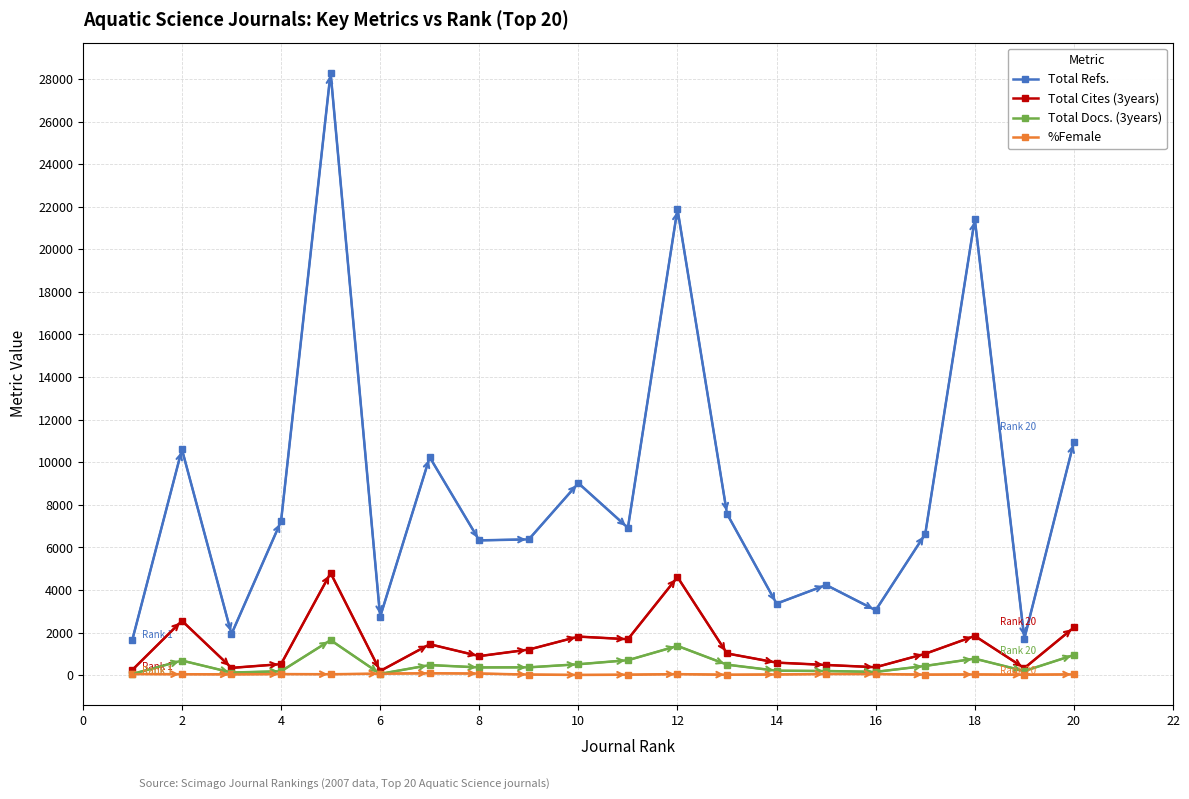

At how many categories does at least one series exceed 19520?

3